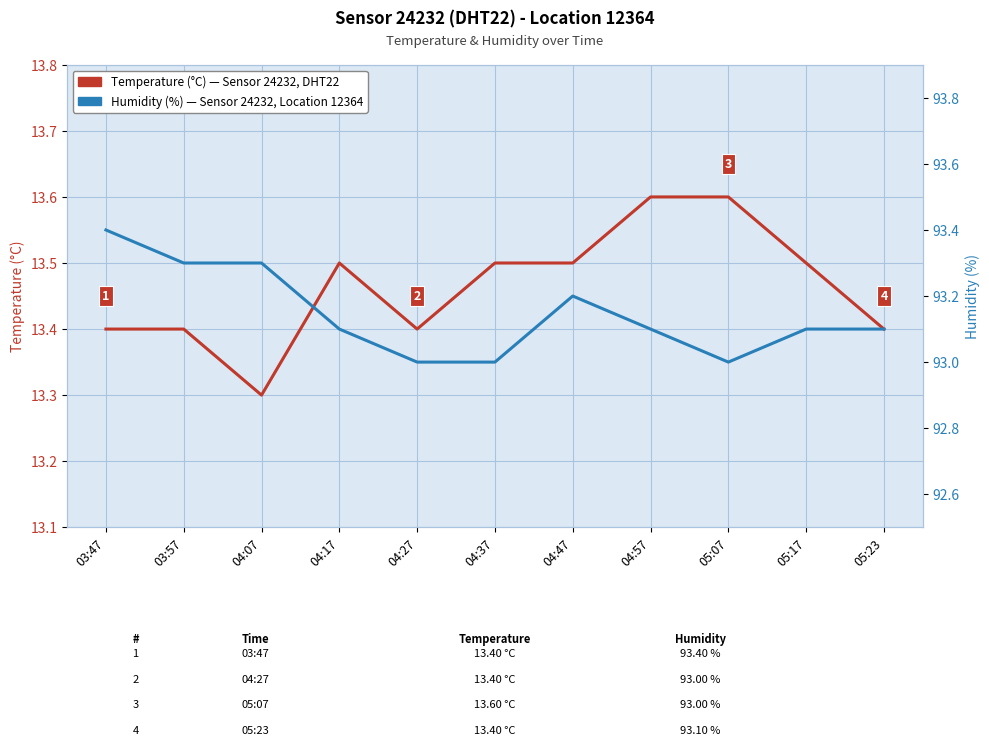

Count the number of data series in this chart.

2